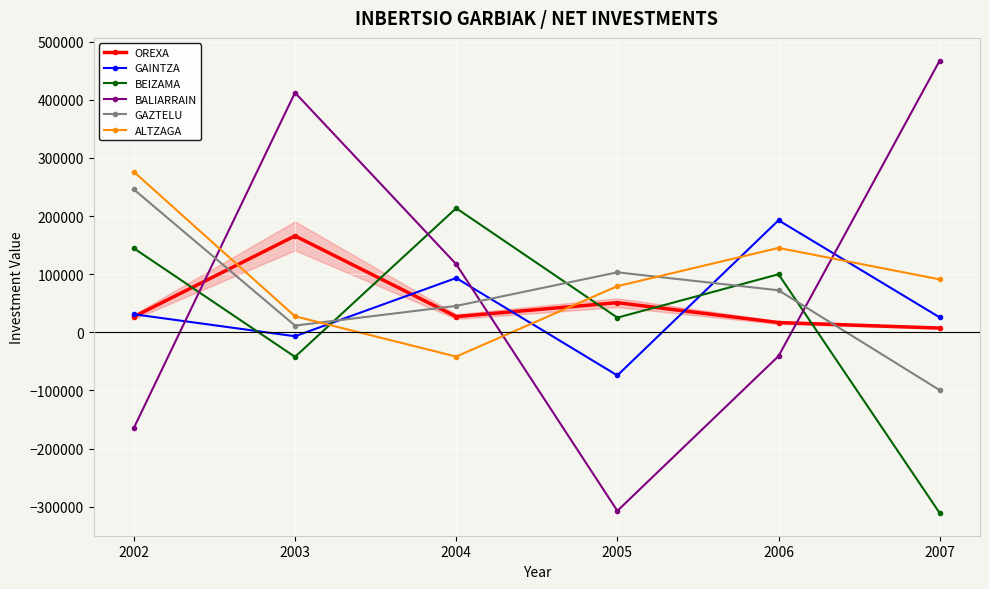

How many values in the ALTZAGA series are below 91082?

3